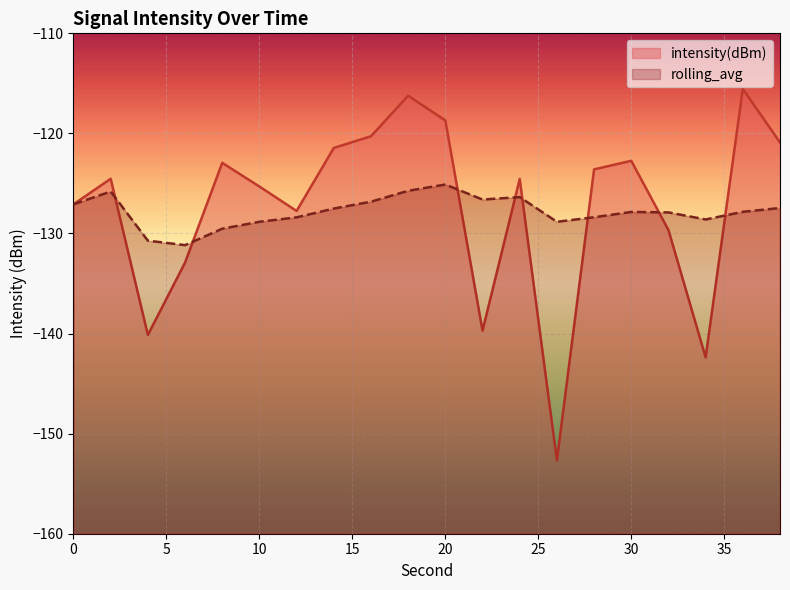

At which label does intensity(dBm) reach its peak?

36